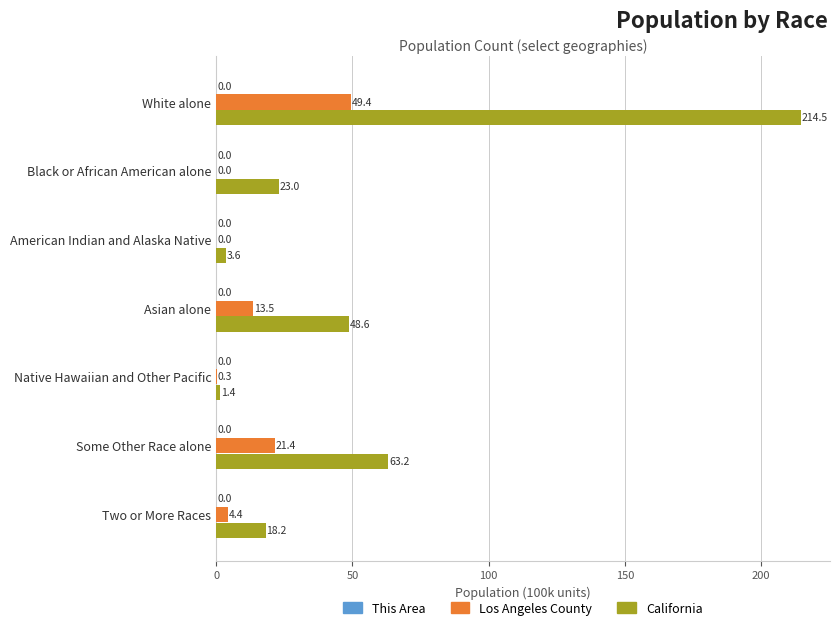

Which series changed the most between American Indian and Alaska Native and Native Hawaiian and Other Pacific?

California